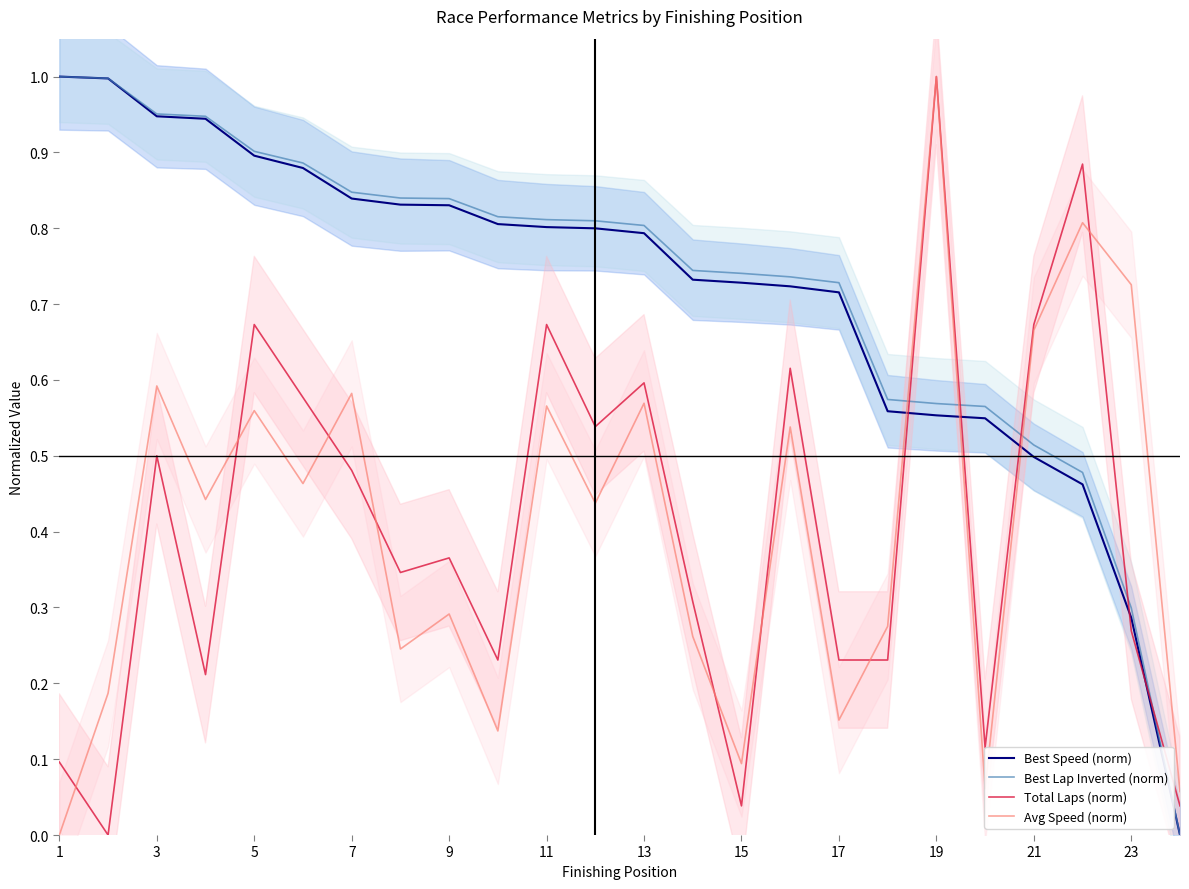

Does the chart have visible grid lines?

No